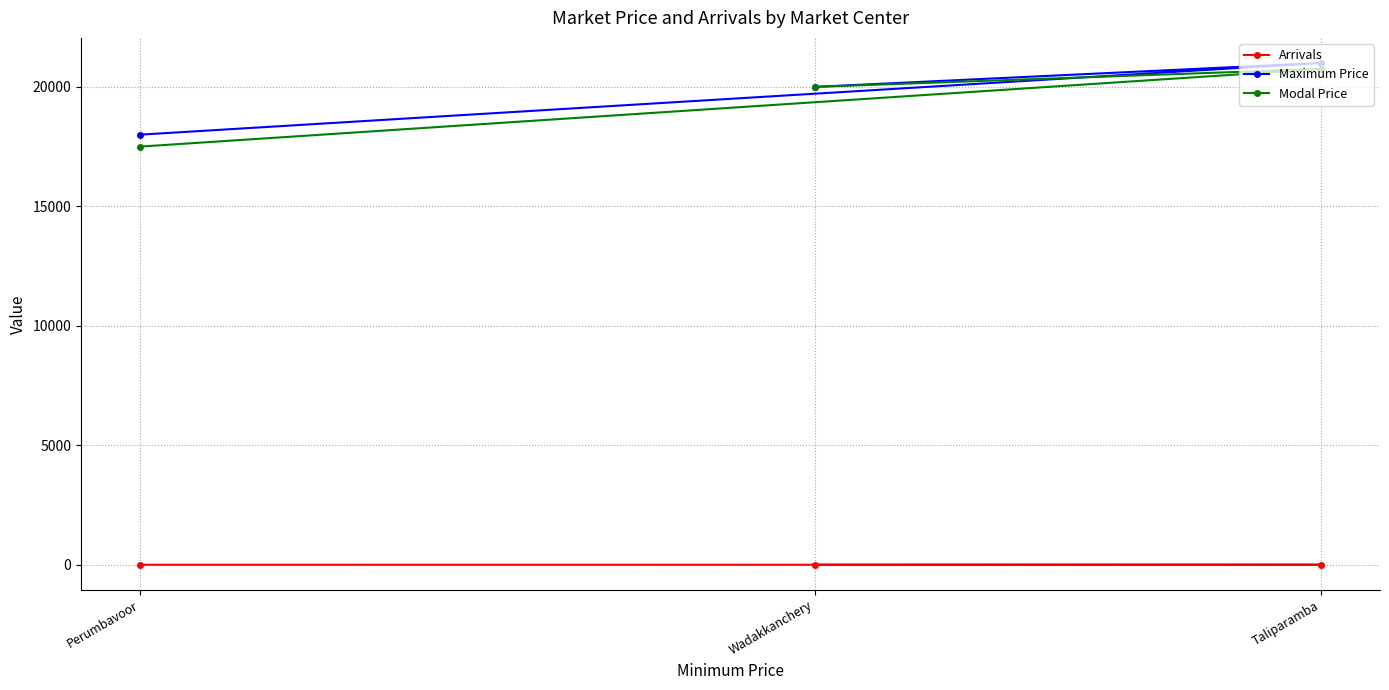

Count the number of data series in this chart.

3